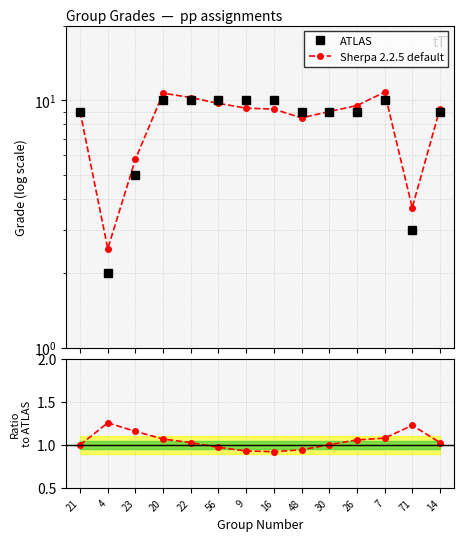

Which label corresponds to the smallest value in the chart?

16